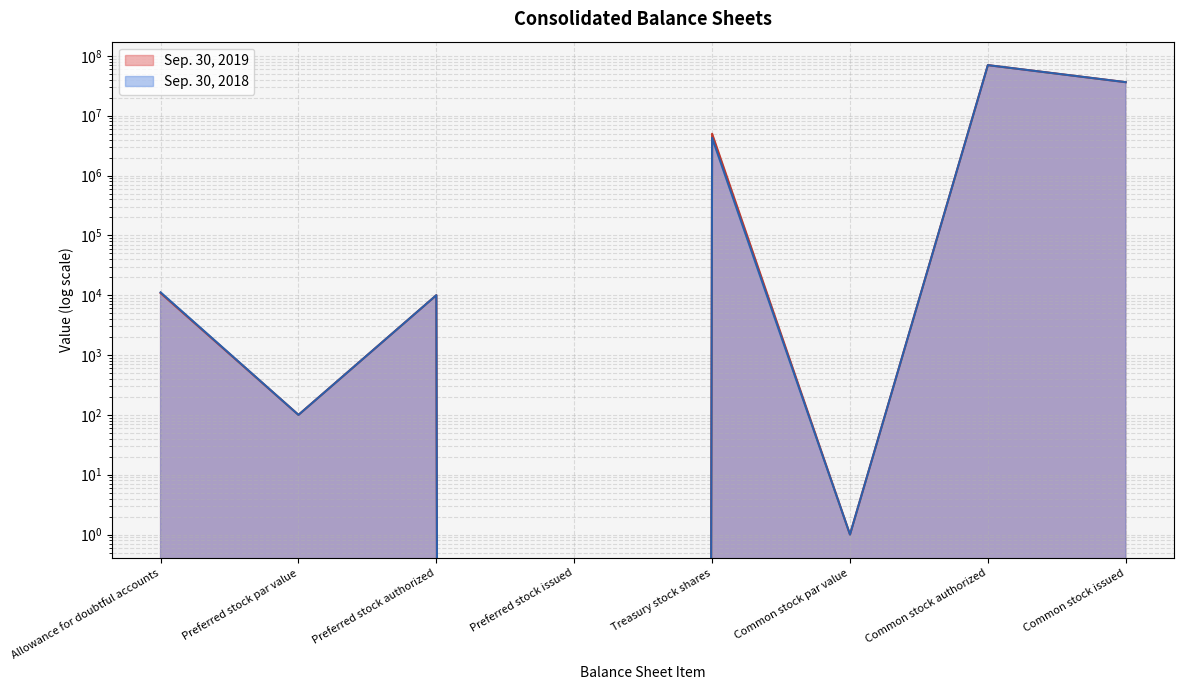

Reading left to right, transcribe all the data shown in this chart.

Sep. 30, 2019: Allowance for doubtful accounts=10846	Preferred stock par value=100	Preferred stock authorized=10000	Preferred stock issued=0	Treasury stock shares=4985508	Common stock par value=1	Common stock authorized=70000000	Common stock issued=36333992
Sep. 30, 2018: Allowance for doubtful accounts=11158	Preferred stock par value=100	Preferred stock authorized=10000	Preferred stock issued=0	Treasury stock shares=4259206	Common stock par value=1	Common stock authorized=70000000	Common stock issued=36333992